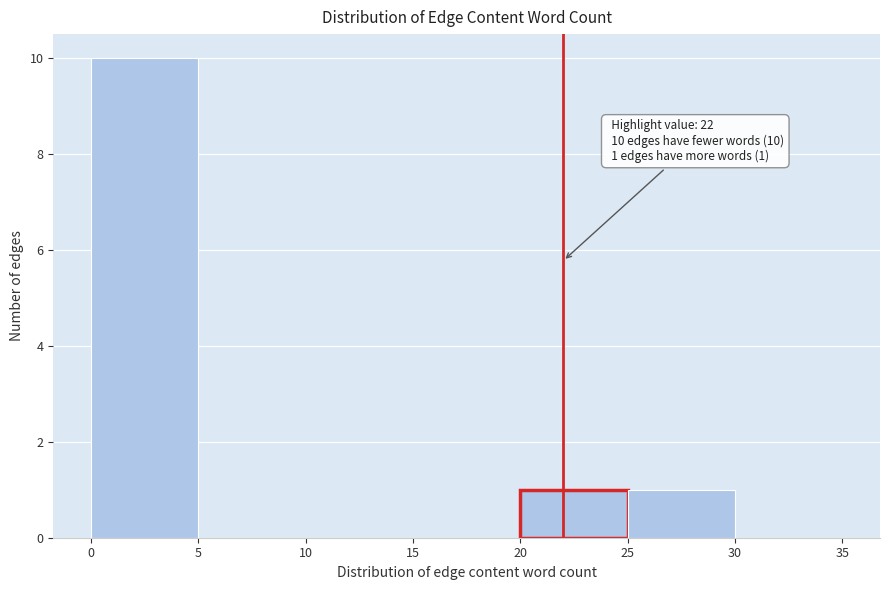

Which range on the x-axis has the tallest bar?

0 to 5